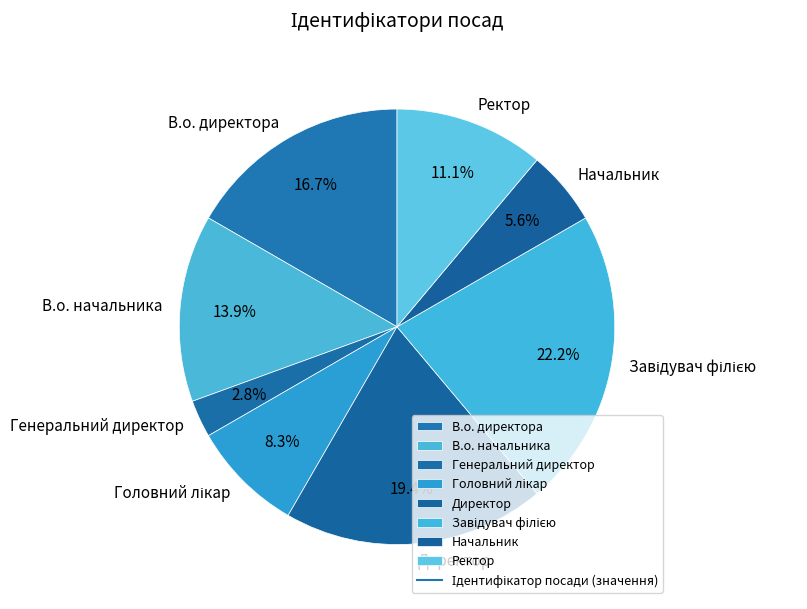

What portion of the pie excludes Начальник?

94.4%